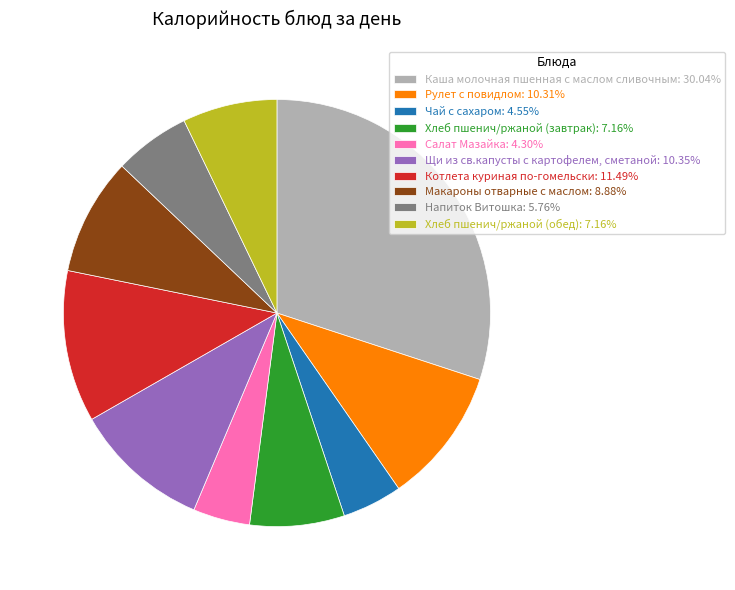

Do Щи из св.капусты с картофелем, сметаной: 10.35% and Каша молочная пшенная с маслом сливочным: 30.04% together represent more than half of the pie?

No